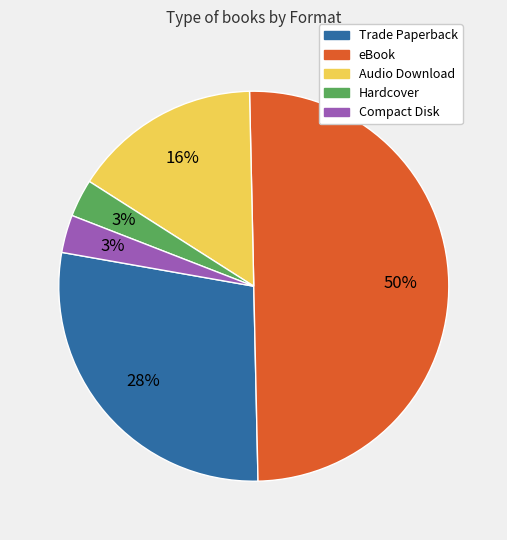

Do Compact Disk and Trade Paperback together represent more than half of the pie?

No